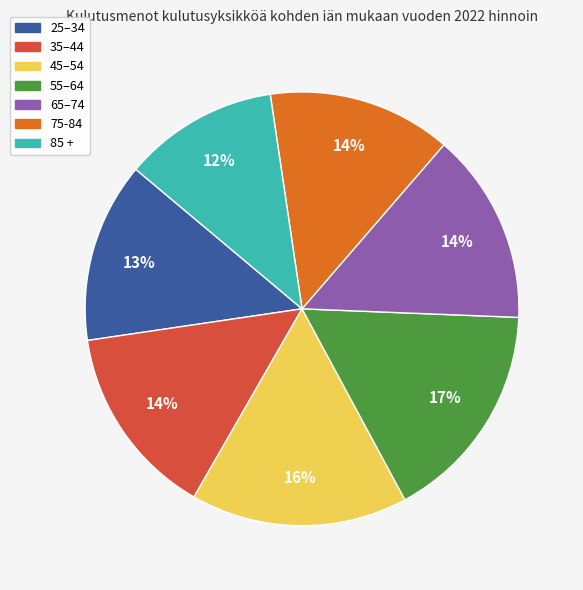

True or false: 45–54 accounts for 23% of the total.

False